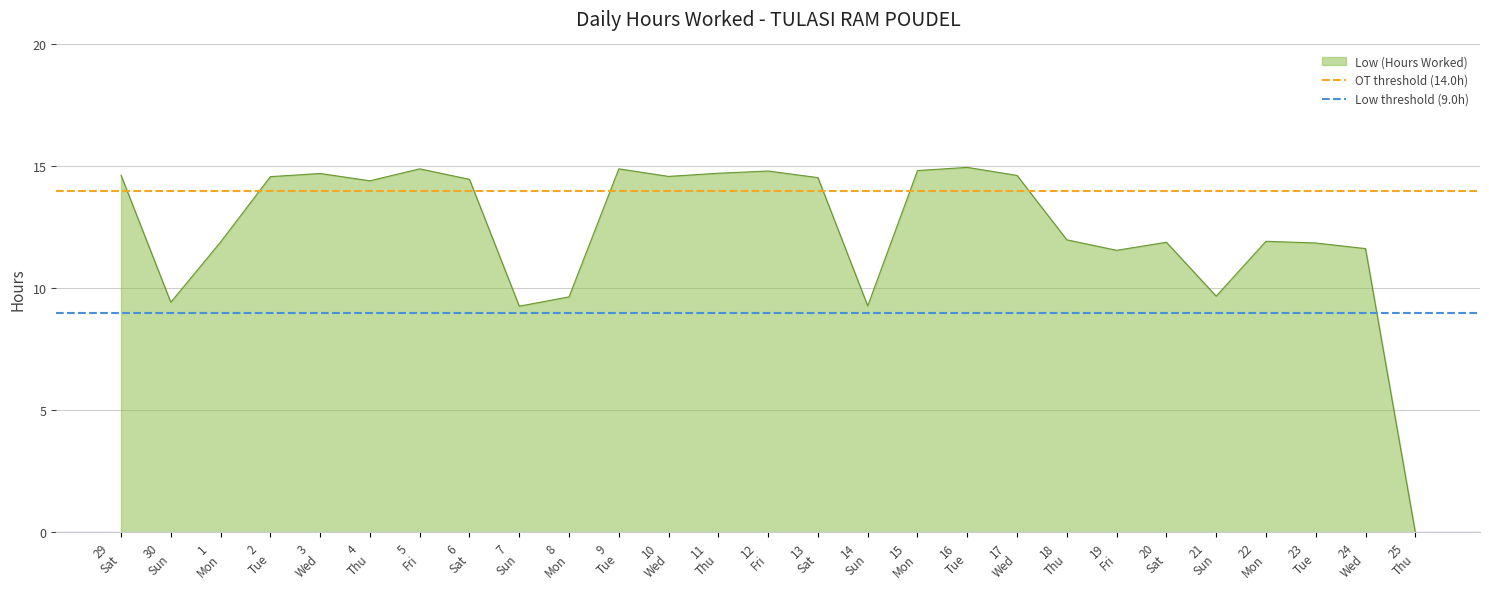

What is the sum of all OT threshold (14.0h) values?

28